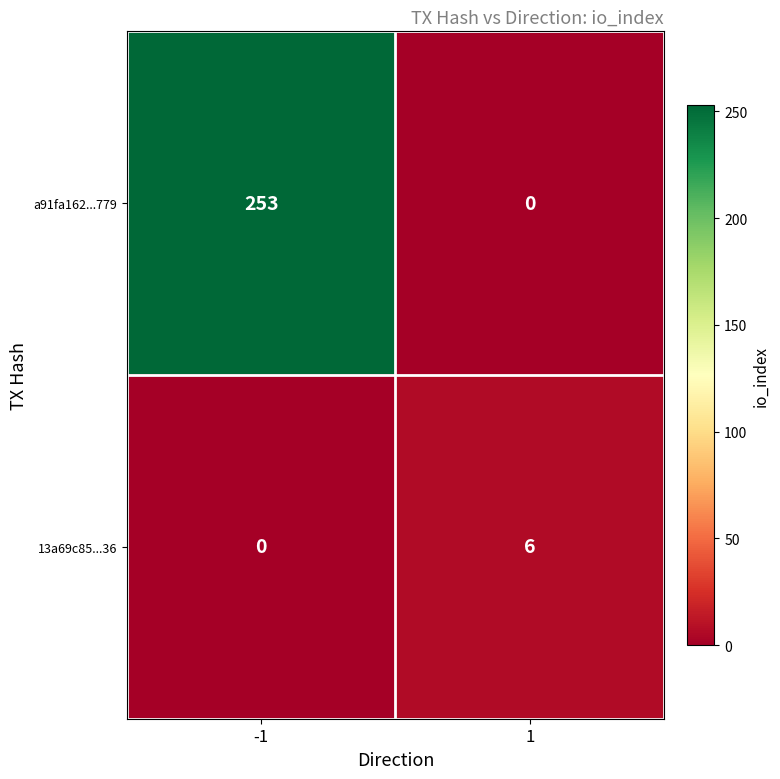

Is it true that 13a69c85...36 equals 0 at -1?

True